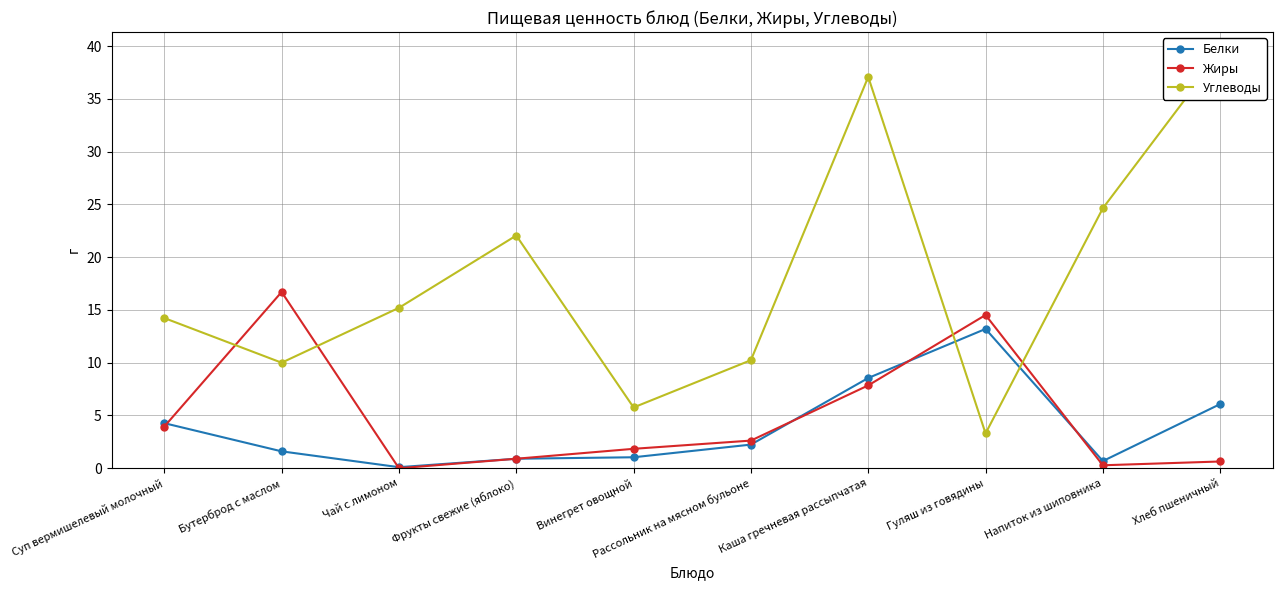

At which category is the sum across all series the highest?

Каша гречневая рассыпчатая